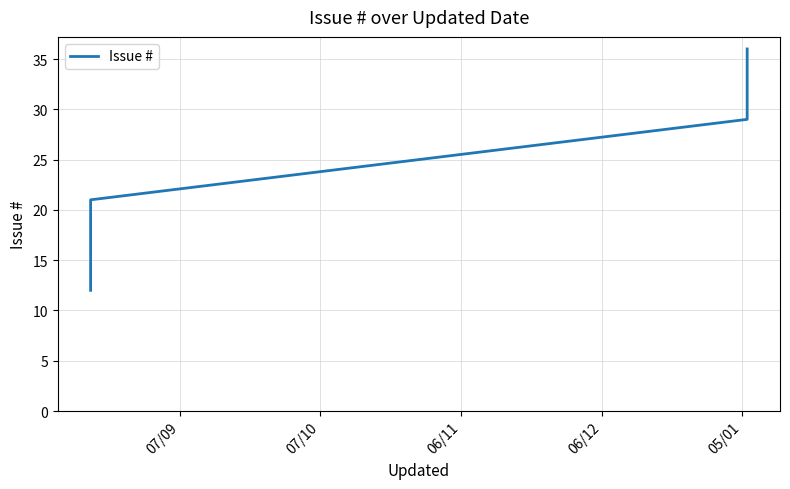

The value at 06/12 is 20. True or false?

False